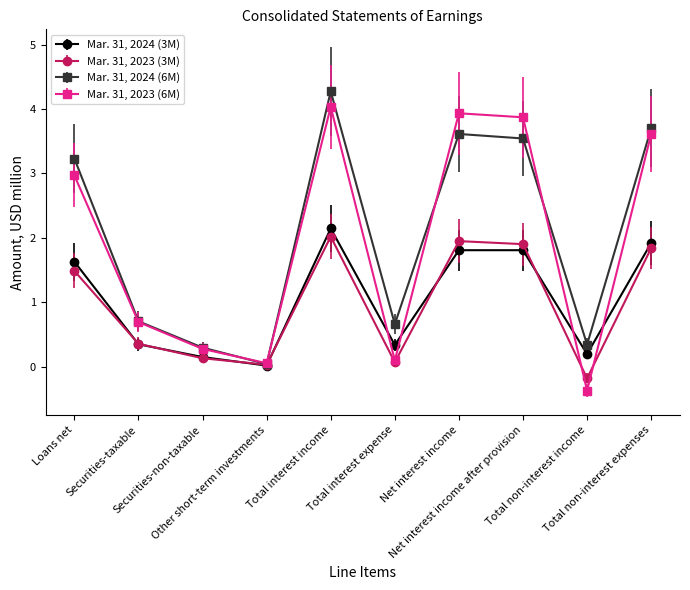

How many values in the Mar. 31, 2023 (3M) series exceed 1?

5